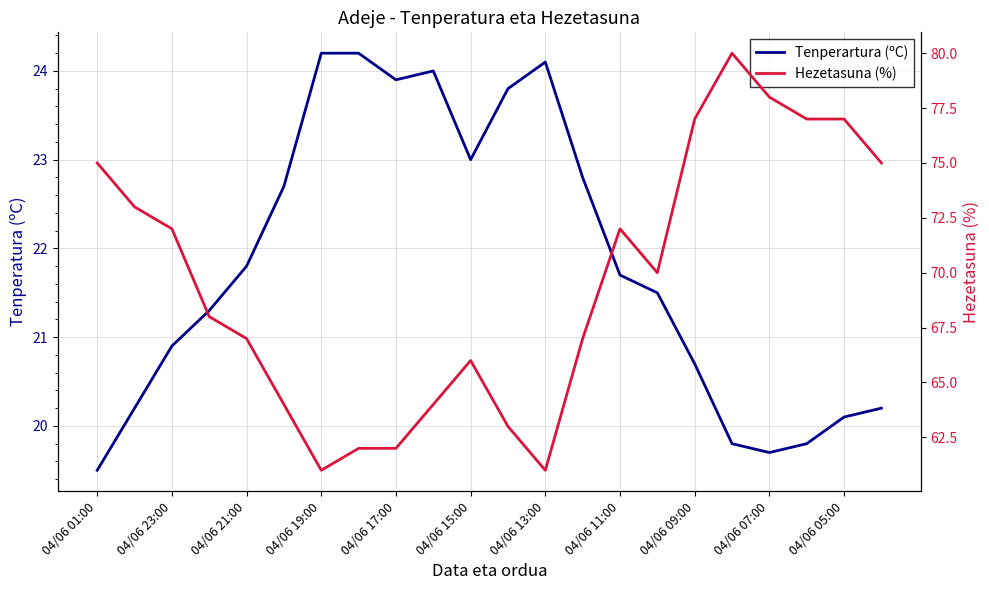

Rank the series by their average value, from highest to lowest.

Hezetasuna (%), Tenperartura (ºC)